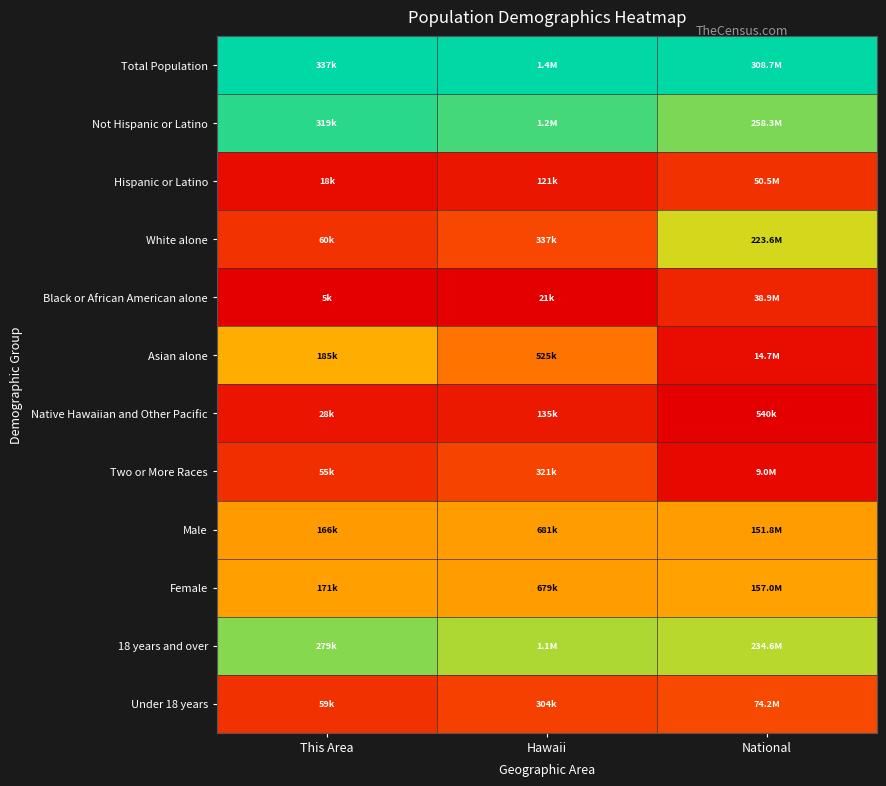

Which series has the largest total across all categories?

Total Population